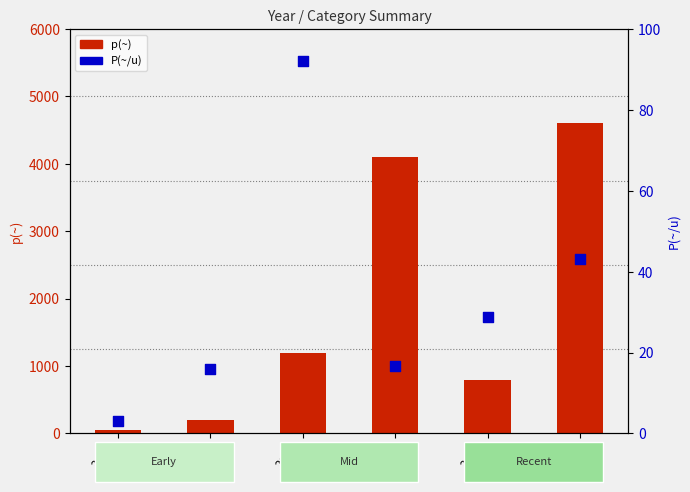

Which series has the largest total across all categories?

p(~)